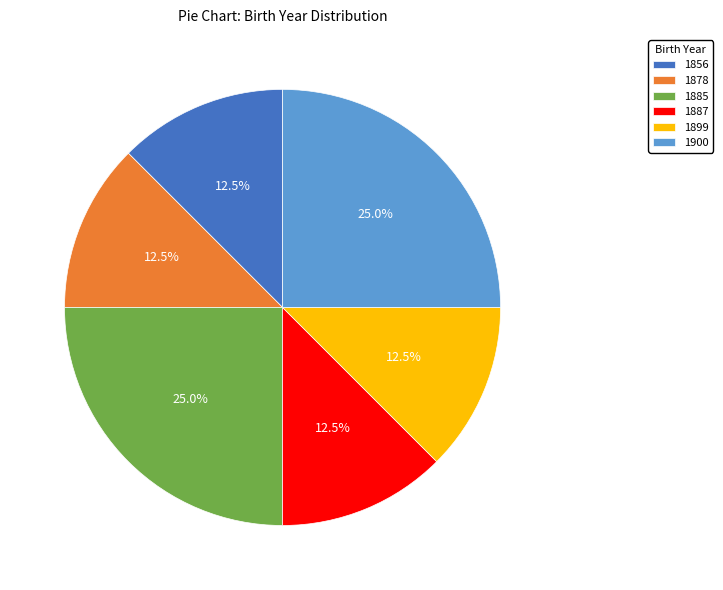

Is the sum of 1900 and 1878 greater than half?

No